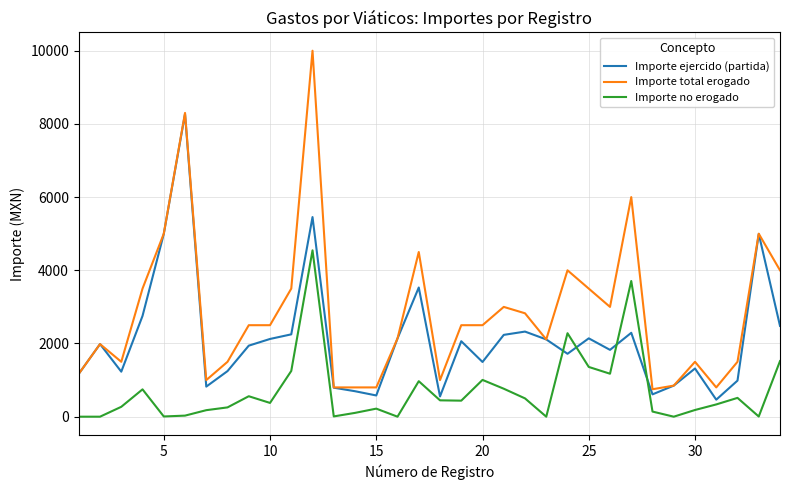

List the series in order of their peak value, lowest first.

Importe no erogado, Importe ejercido (partida), Importe total erogado